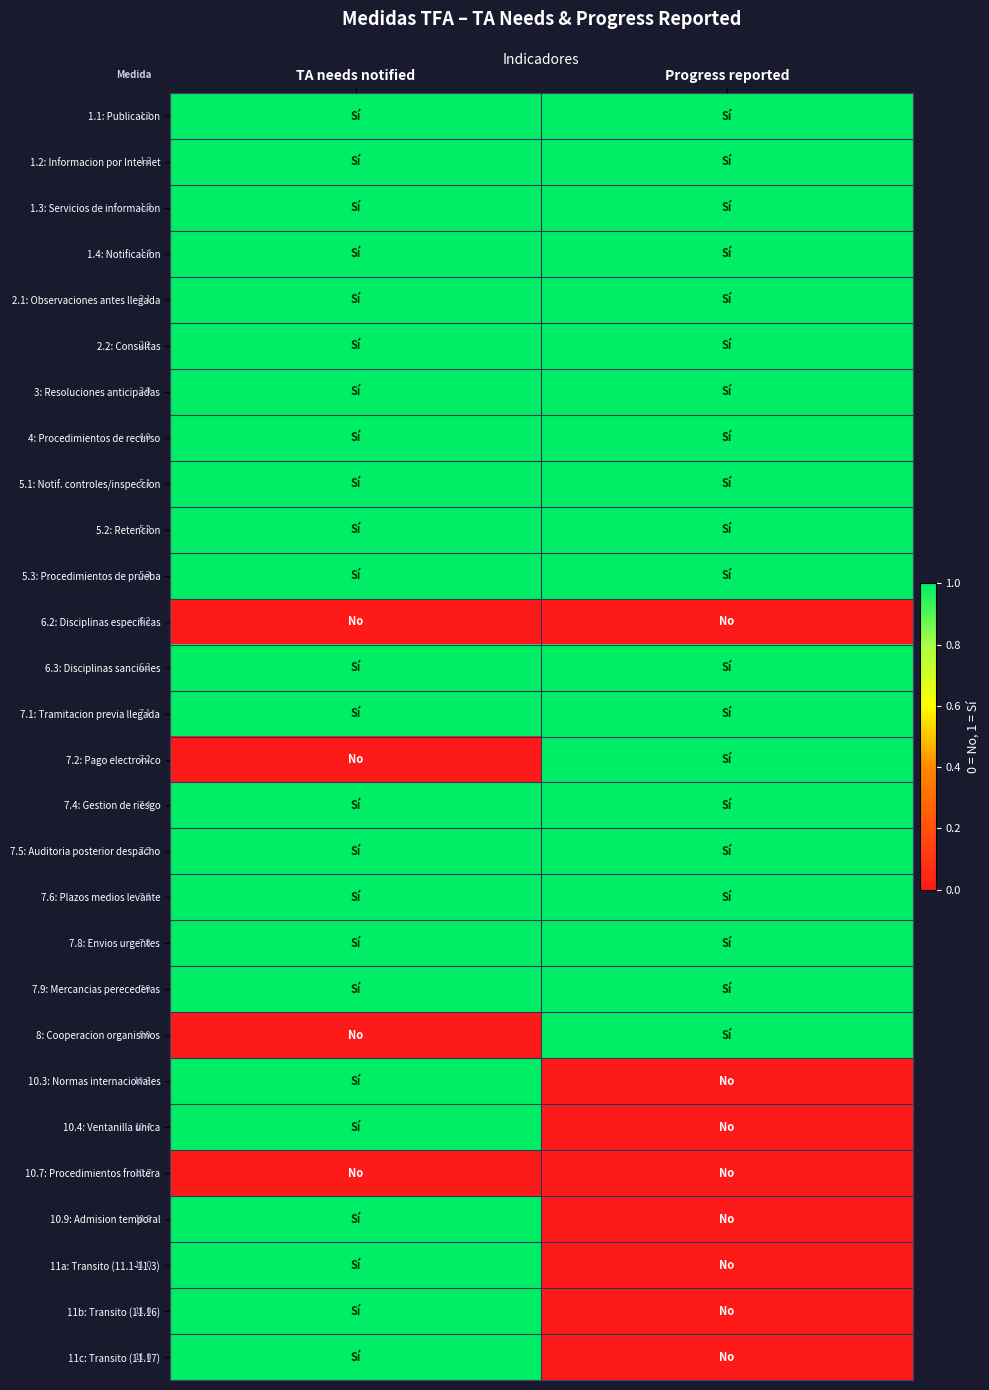

Is it true that 8: Cooperacion organismos equals 1 at TA needs notified?

False